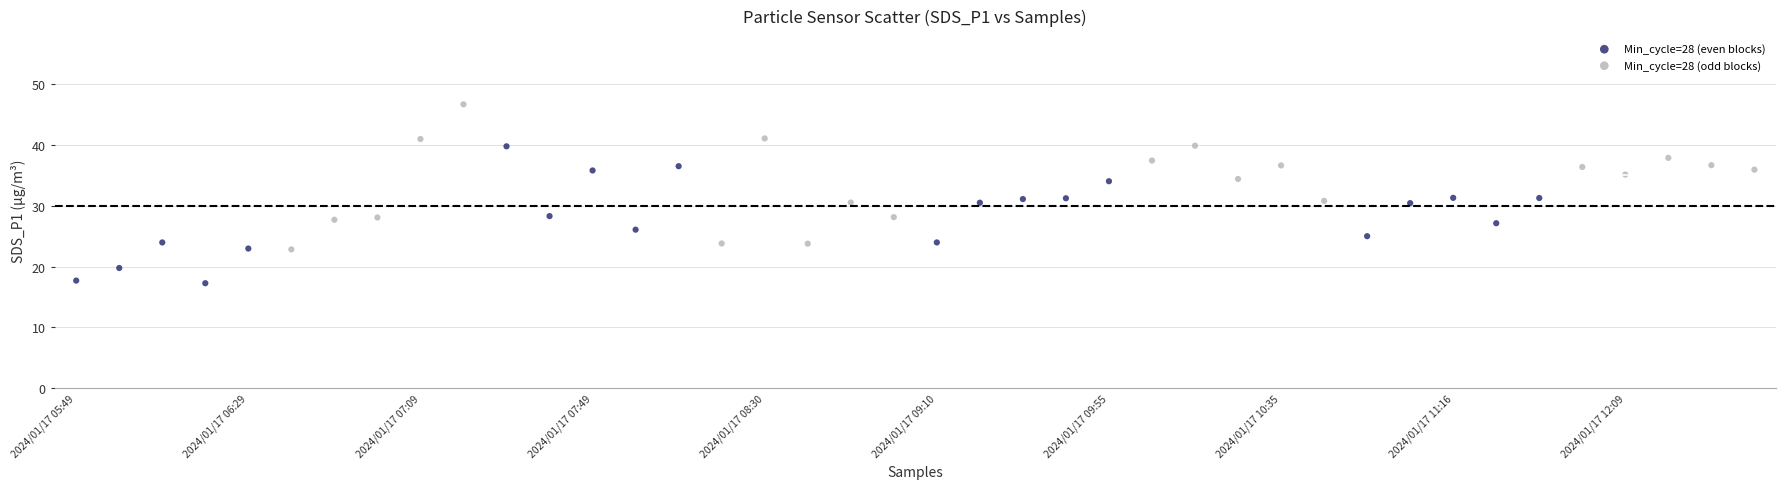

Which series contains the lowest Y value?

Min_cycle=28 (even blocks)